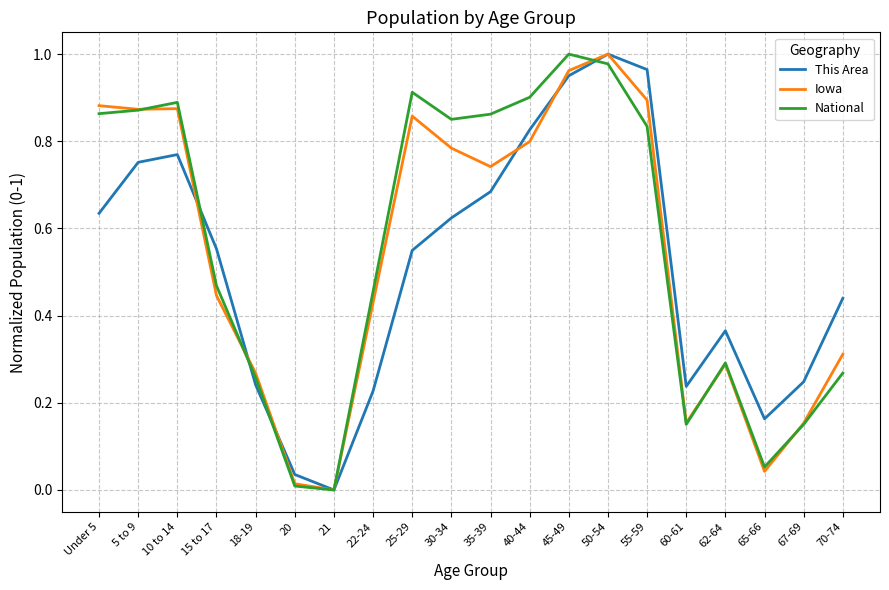

The value of National at 18-19 is 0.3. True or false?

True